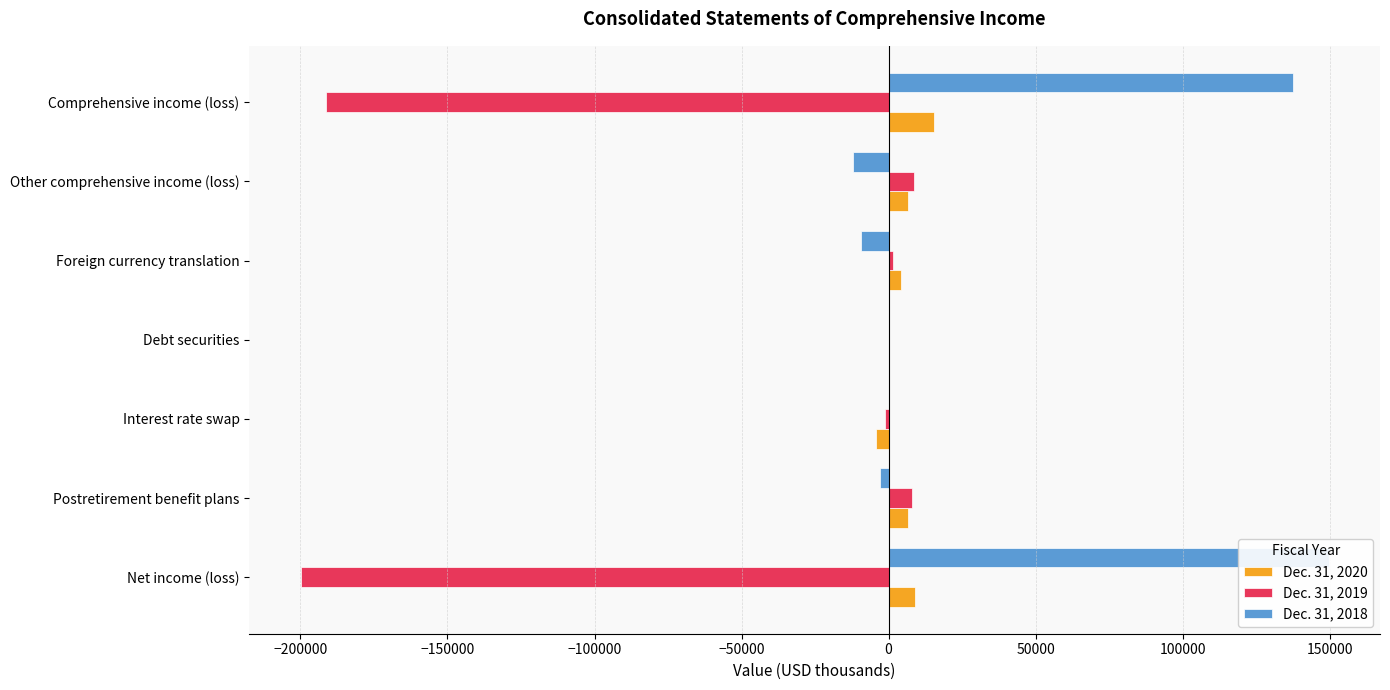

True or false: Dec. 31, 2019 has a value of 615 at Foreign currency translation.

False